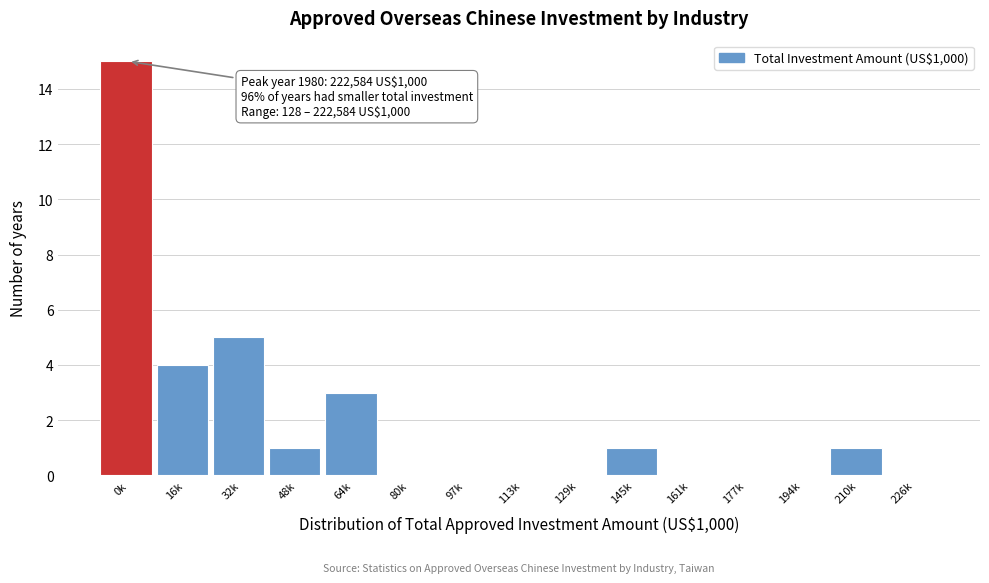

Reading right to left, what are all the values shown in this chart?

226k=0	210k=1	194k=0	177k=0	161k=0	145k=1	129k=0	113k=0	97k=0	80k=0	64k=3	48k=1	32k=5	16k=4	0k=15